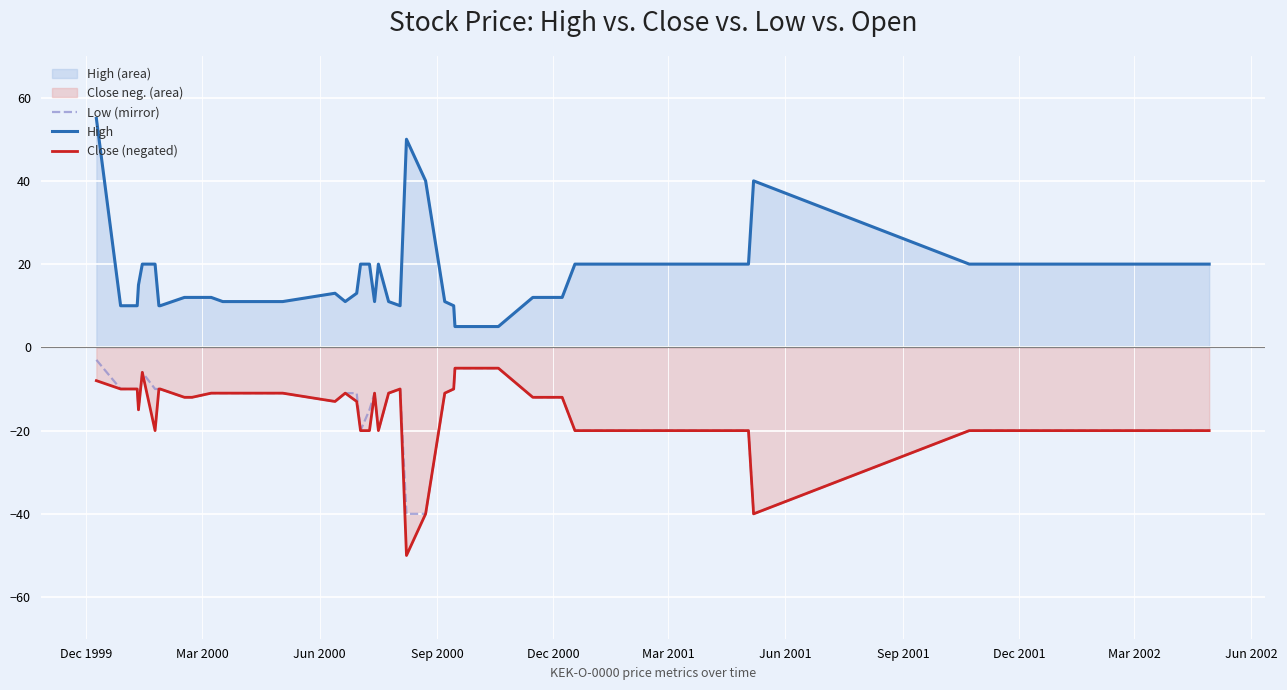

How many values in the Low (mirror) series exceed -11?

11